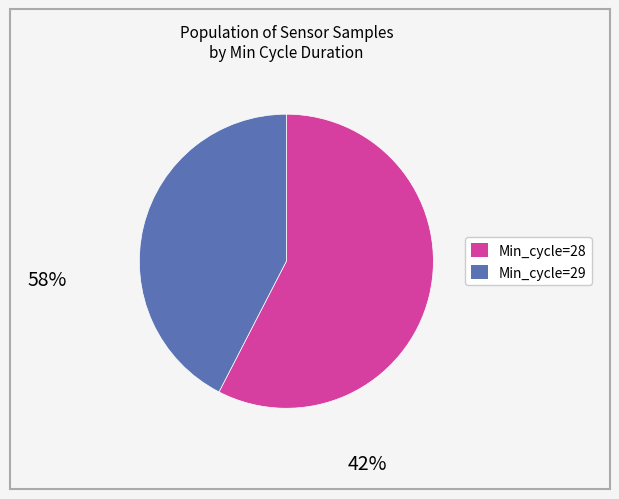

Is there any slice that represents more than half of the pie?

Yes